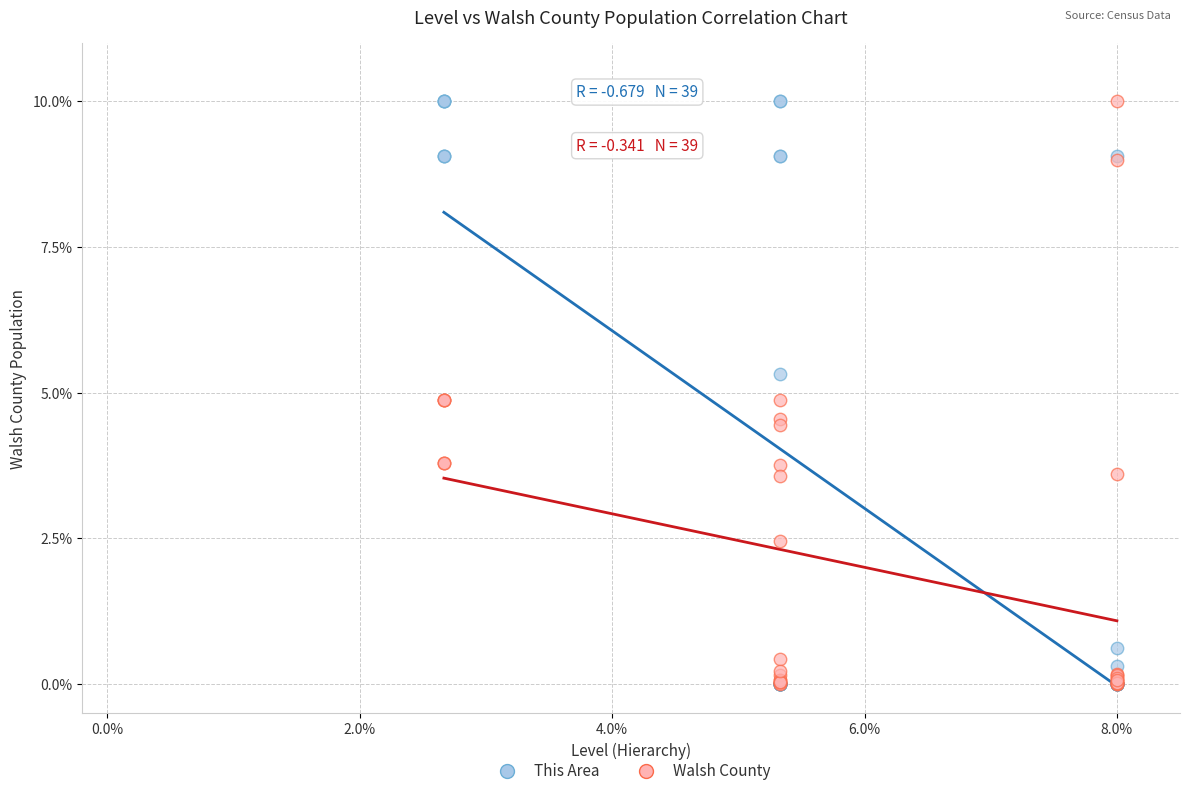

What are all the series names shown in the legend?

This Area, Walsh County